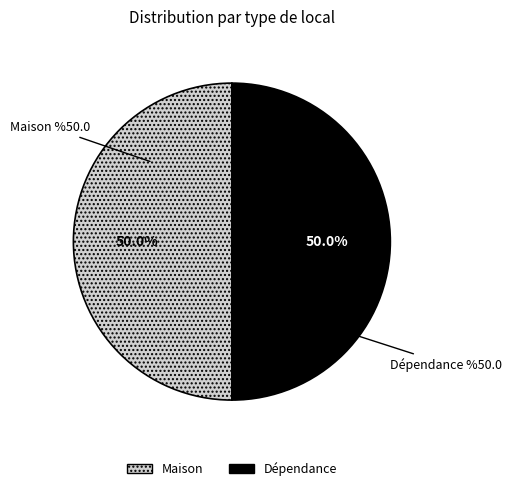

How many segments does this pie chart have?

2